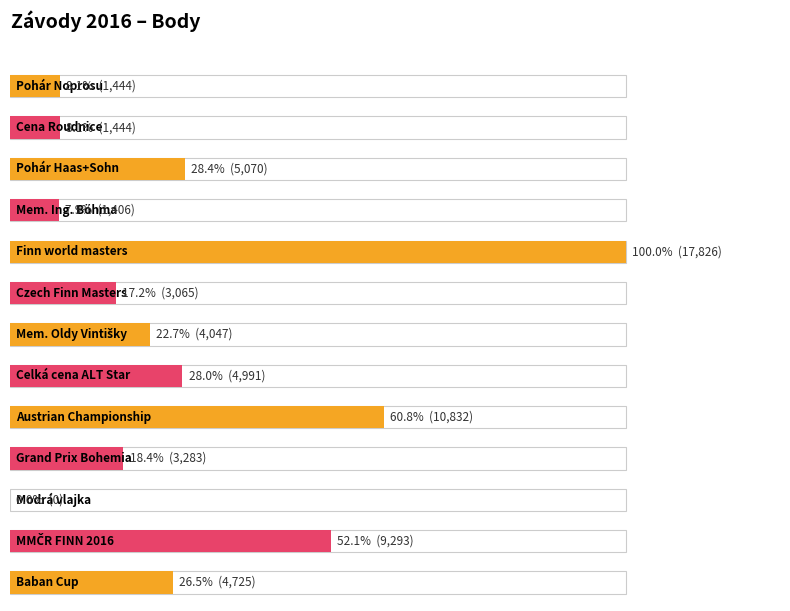

What is the label of the 5th bar from the left?

Finn world masters